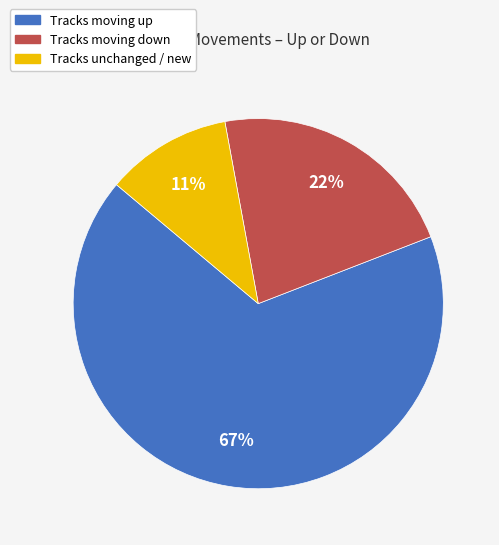

To the nearest percent, what is the average slice percentage?

33%